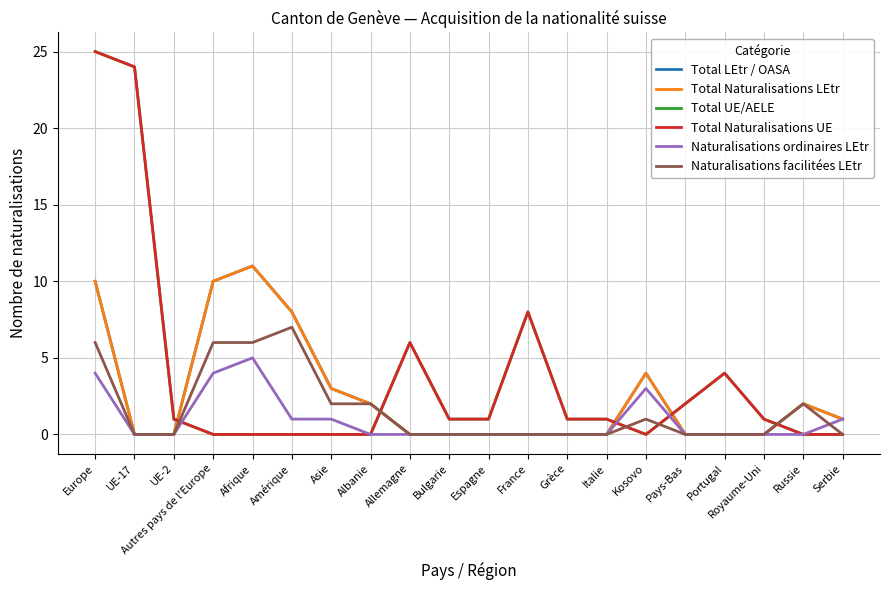

Where is the first local maximum for Naturalisations facilitées LEtr?

Amérique